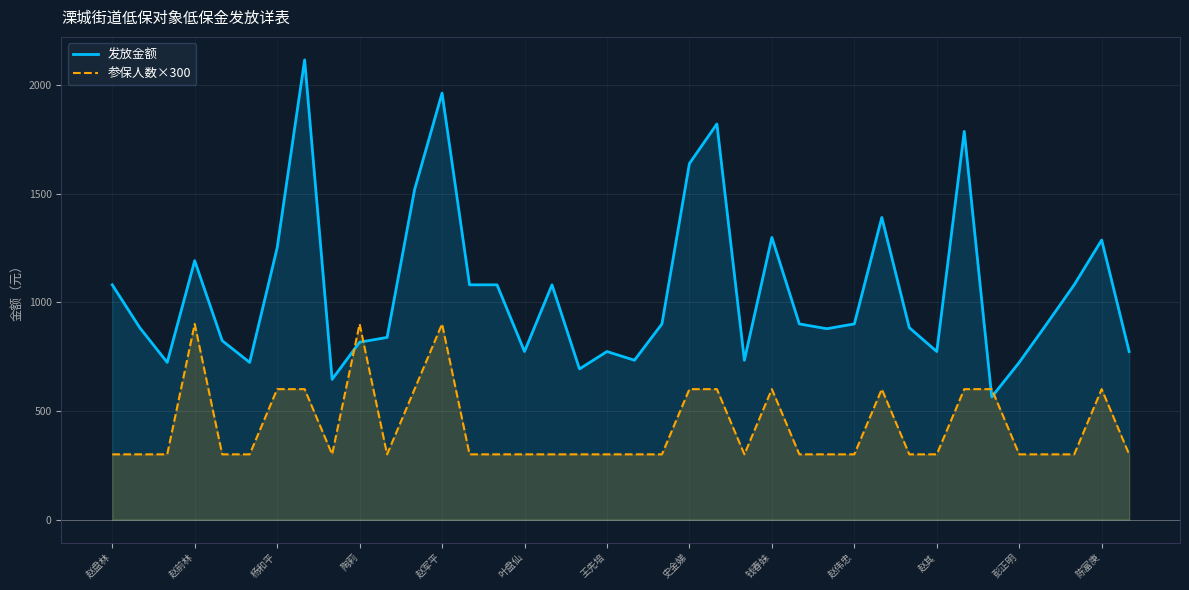

True or false: 发放金额 has a value of 525 at 37.

False